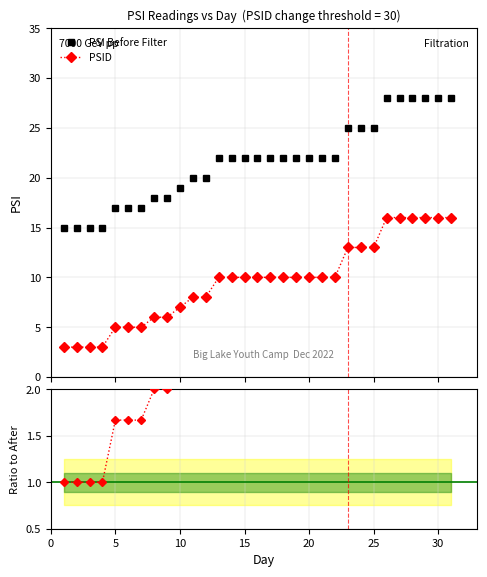

Is the value of PSID / PSI After Filter at 11 greater than the value of PSID at 13?

No